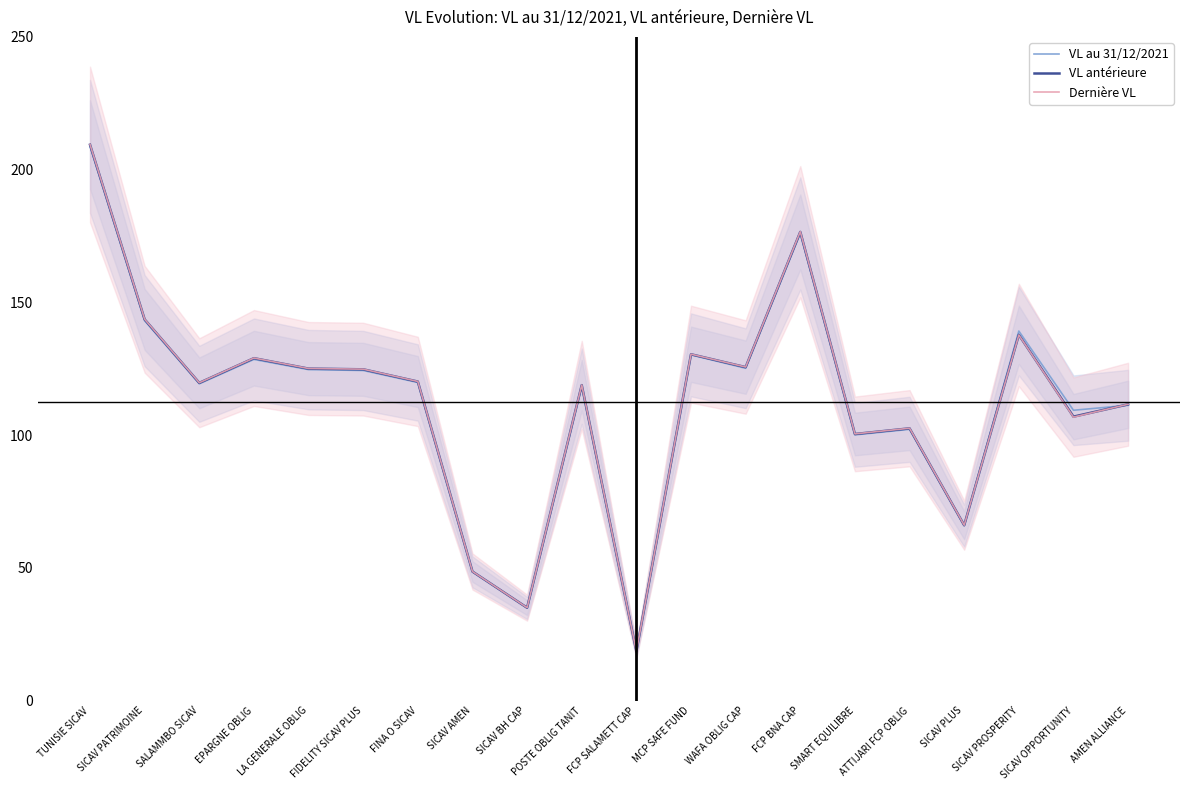

How many interior local peaks does the VL au 31/12/2021 series have?

6